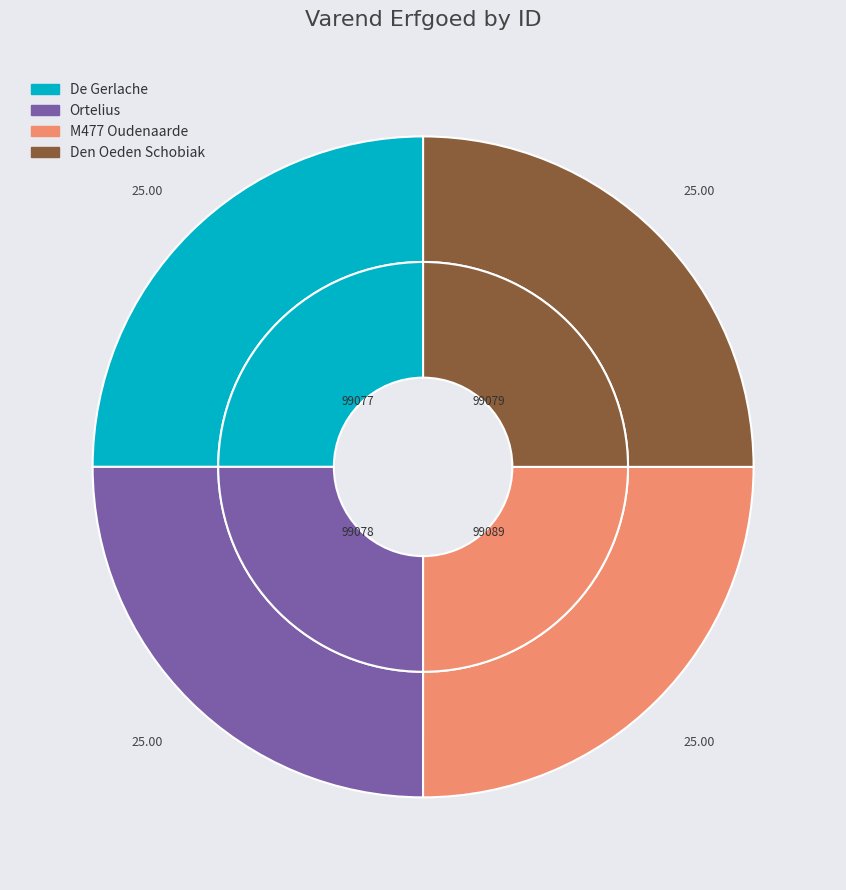

Which slice is the smallest?

De Gerlache